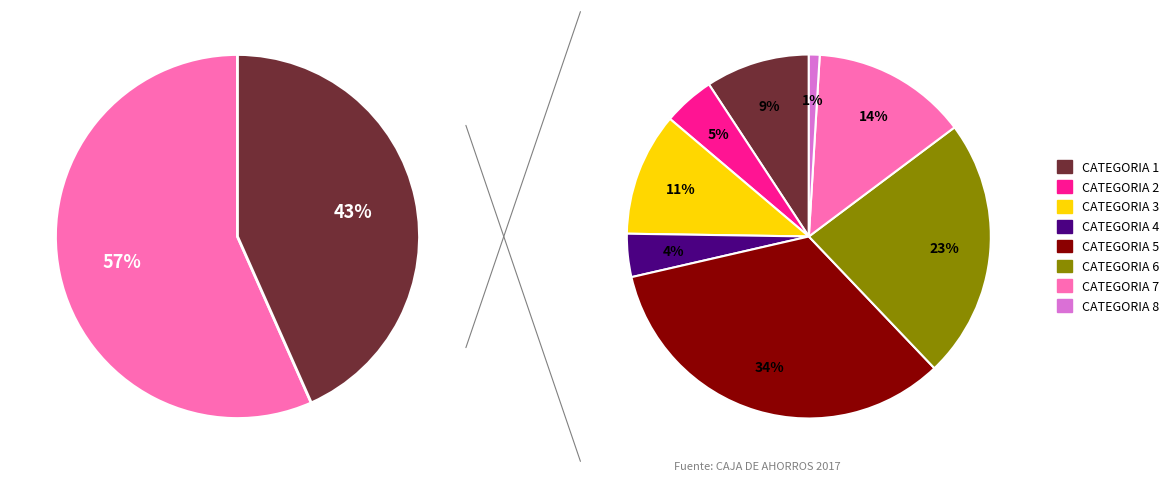

Between CATEGORIA 6 and CATEGORIA 1, which is larger?

CATEGORIA 6